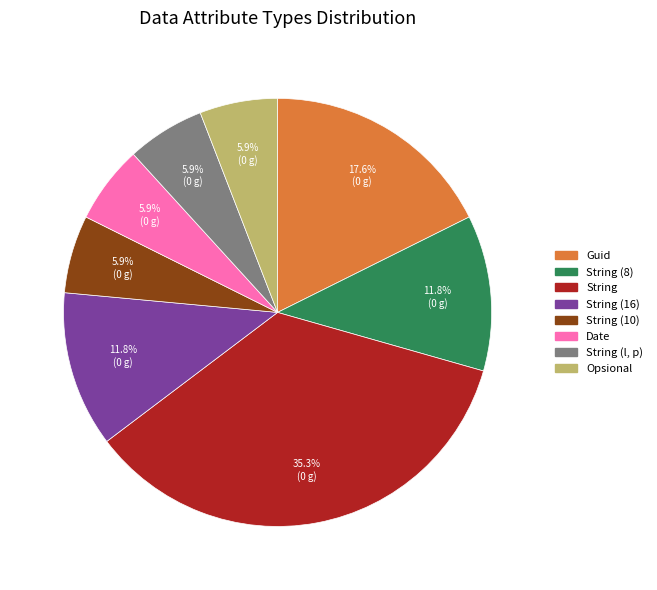

Between String (8) and String (l, p), which is larger?

String (8)